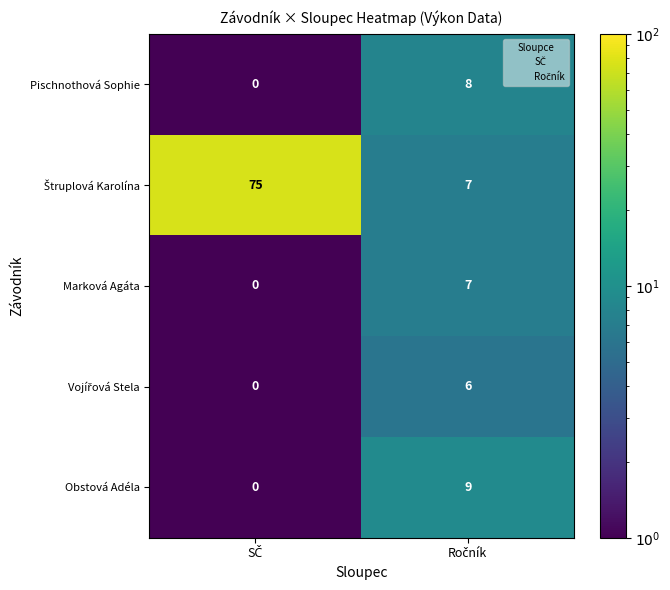

How many series are shown in this chart?

5